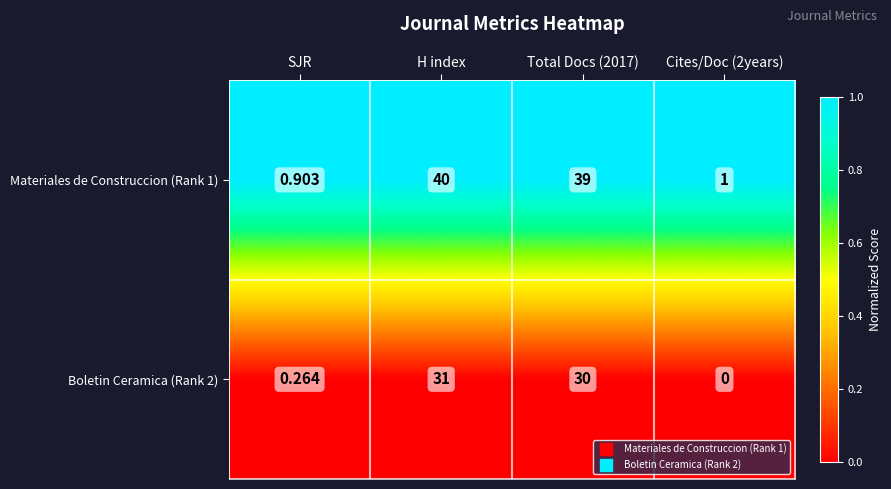

Is the value of Materiales de Construccion (Rank 1) at H index greater than the value of Boletin Ceramica (Rank 2) at SJR?

Yes